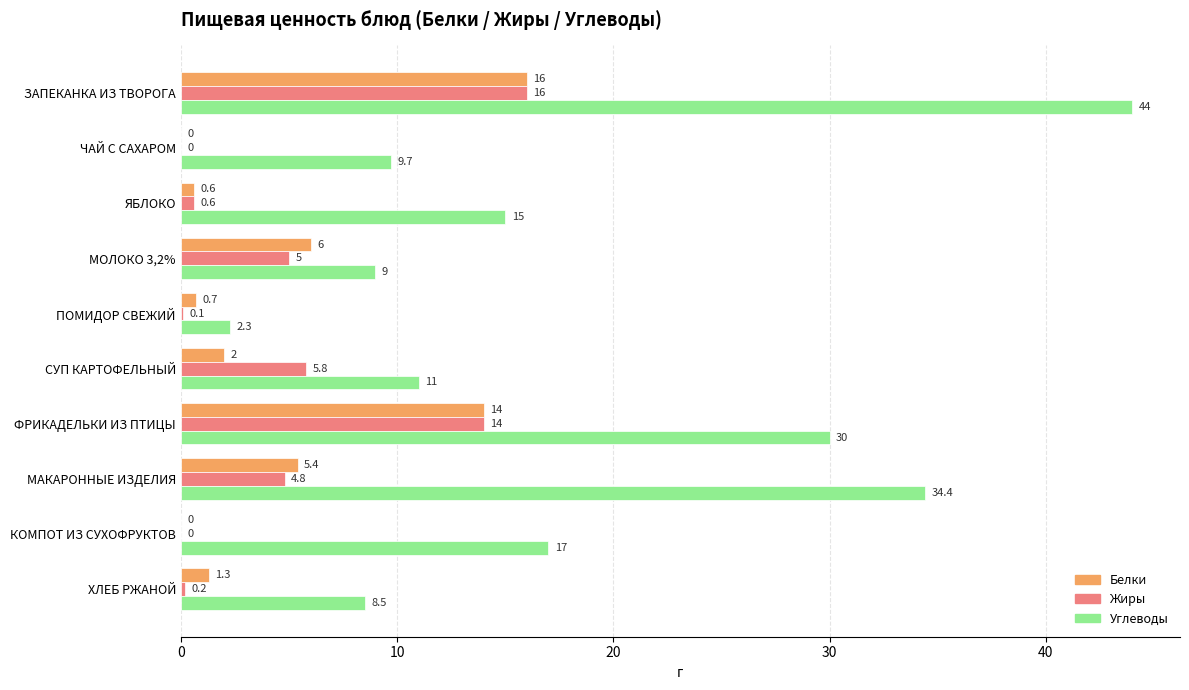

Between ПОМИДОР СВЕЖИЙ and КОМПОТ ИЗ СУХОФРУКТОВ, which series saw the biggest shift?

Углеводы